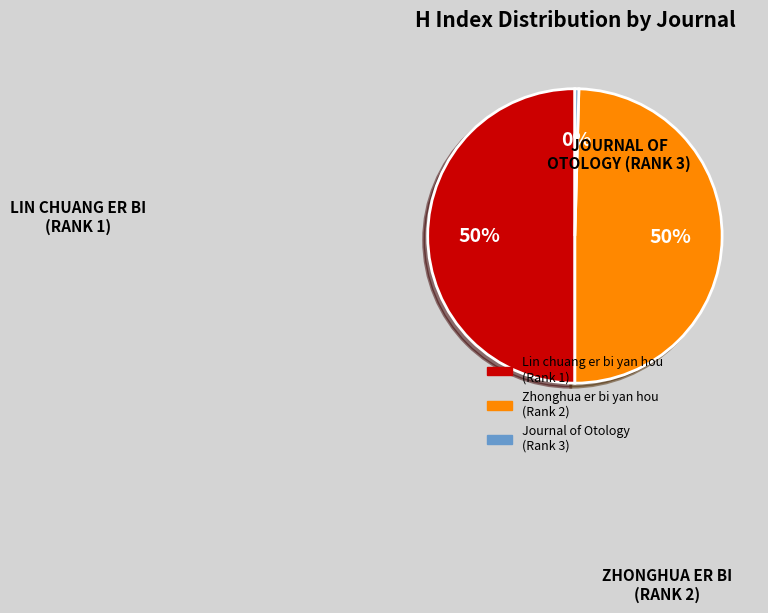

What is the majority slice?

Lin chuang er bi yan hou (Rank 1)